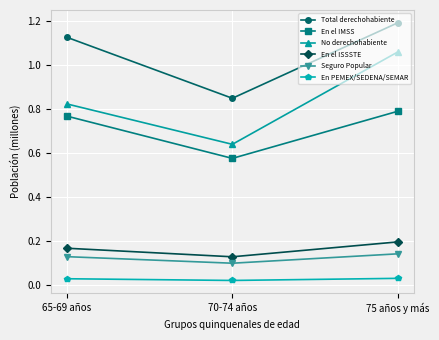

Between 65-69 años and 75 años y más, which series saw the biggest shift?

No derechohabiente